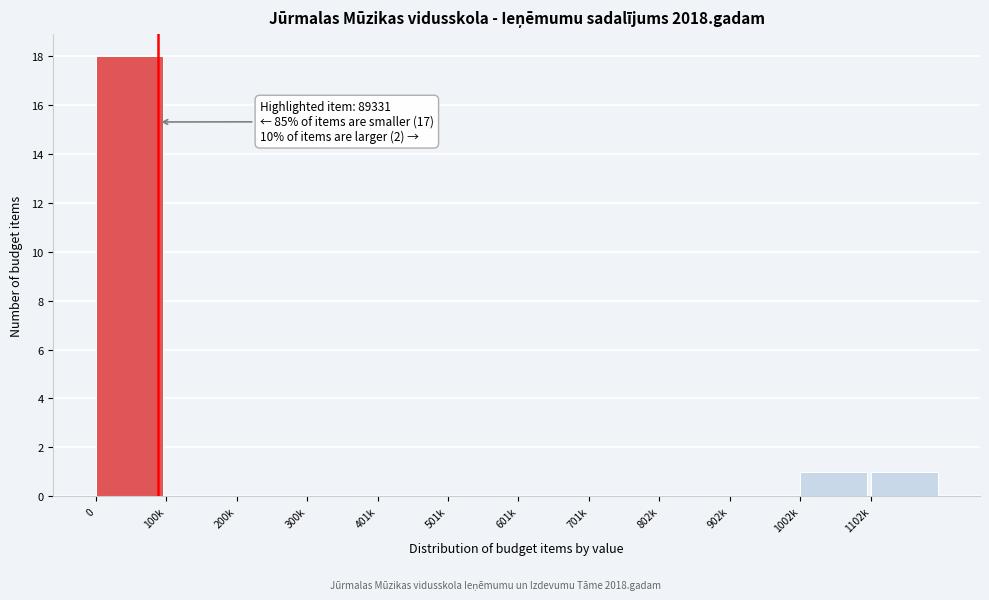

Reading left to right, list all the values displayed in this chart.

0=18	100k=0	200k=0	300k=0	401k=0	501k=0	601k=0	701k=0	802k=0	902k=0	1002k=1	1102k=1